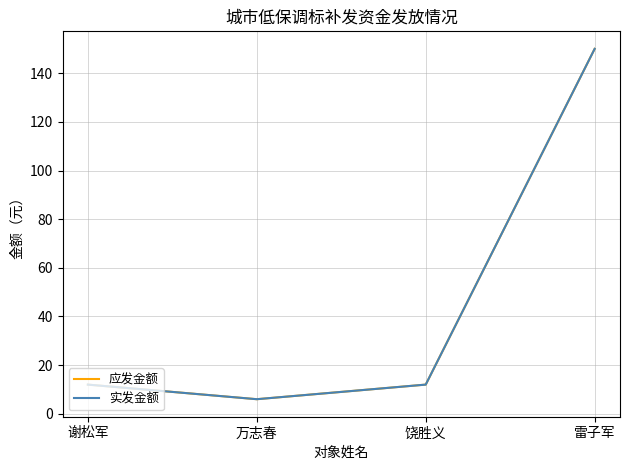

Does the chart have visible grid lines?

Yes